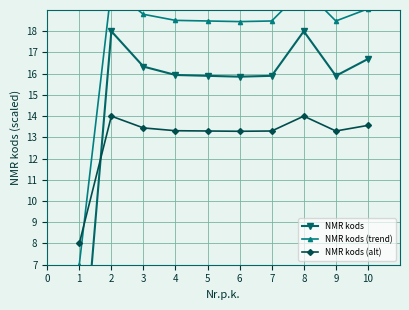

Where is the first local maximum for NMR kods (alt)?

2